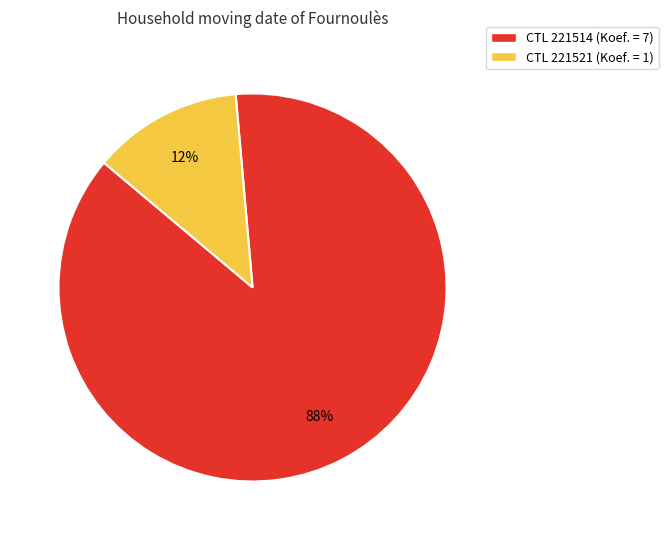

Is the sum of CTL 221514 (Koef. = 7) and CTL 221521 (Koef. = 1) greater than half?

Yes